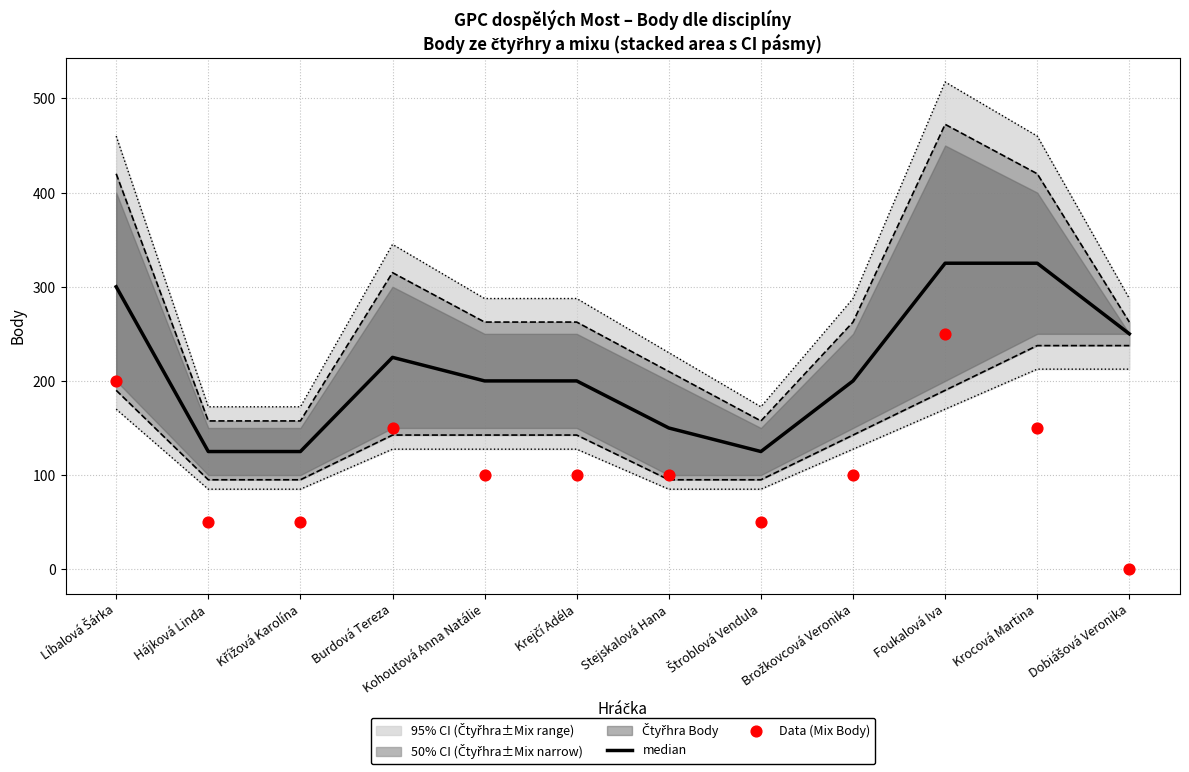

Is the value of Data (Mix Body) at Štroblová Vendula greater than the value of median at Kohoutová Anna Natálie?

No